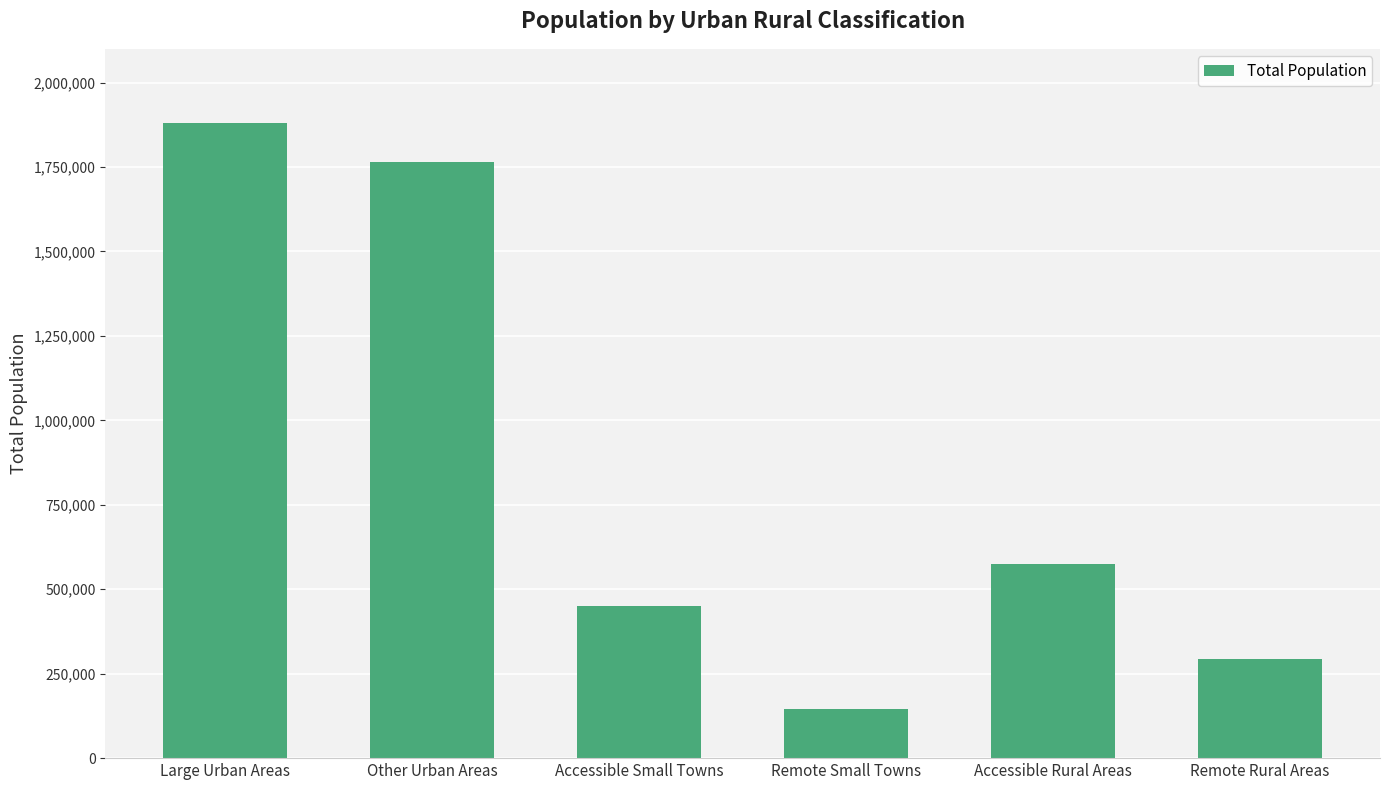

How many data points are less than 574907?

3